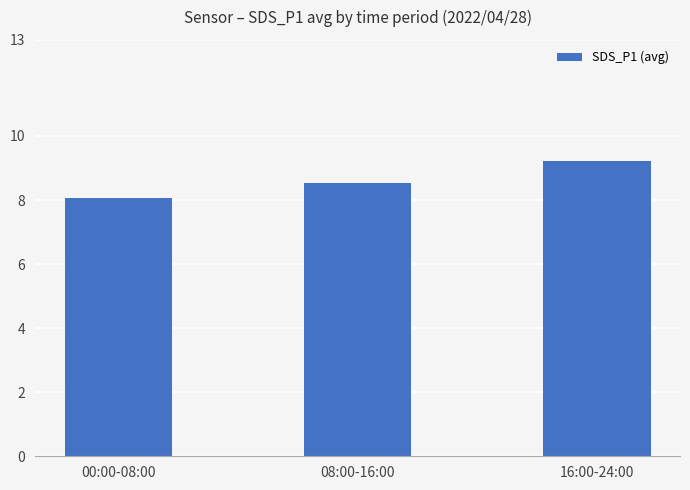

Between 00:00-08:00 and 08:00-16:00, which is larger?

08:00-16:00